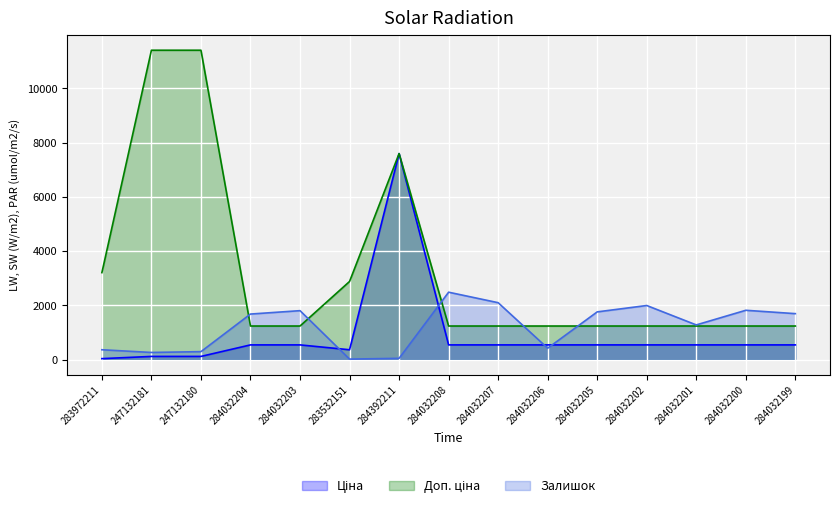

True or false: Ціна and Доп. ціна intersect in this chart.

False